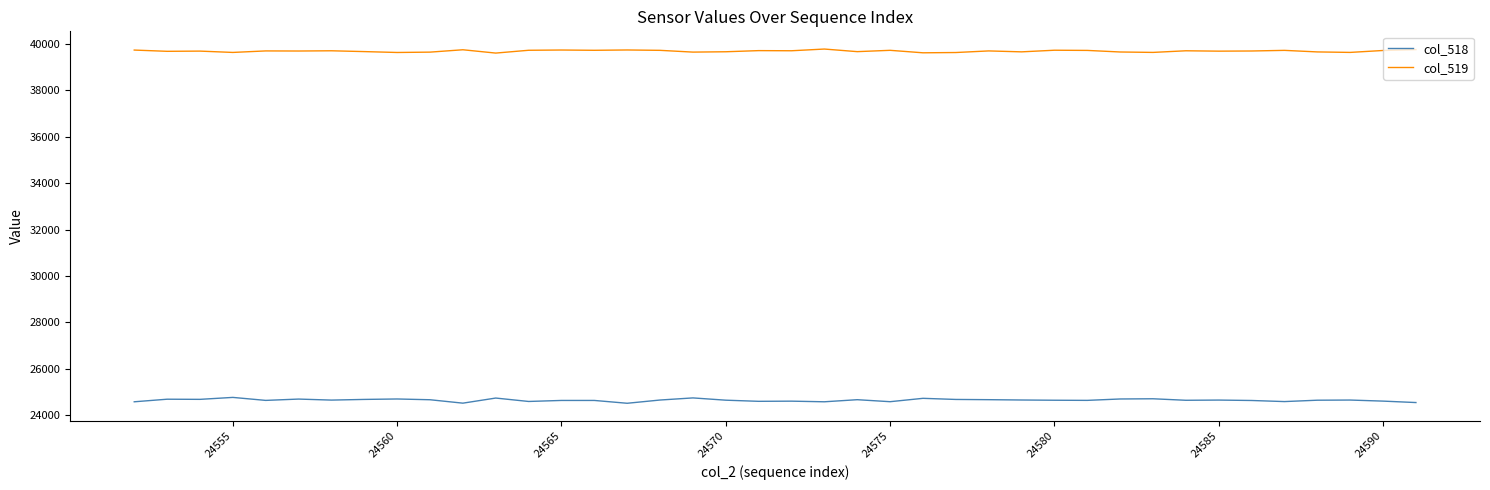

Is this an area chart (filled region under the line)?

No